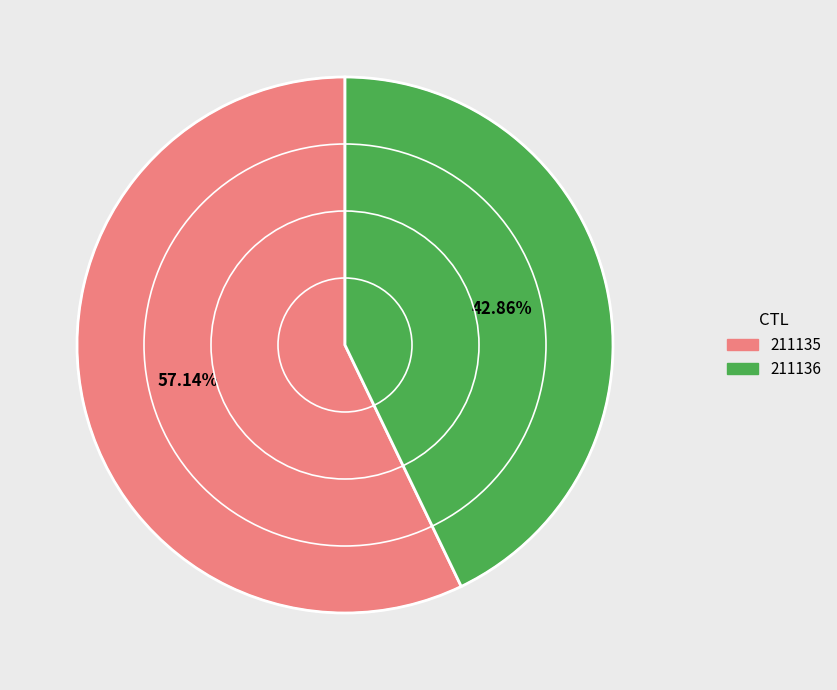

To the nearest percent, what is the average slice percentage?

50%